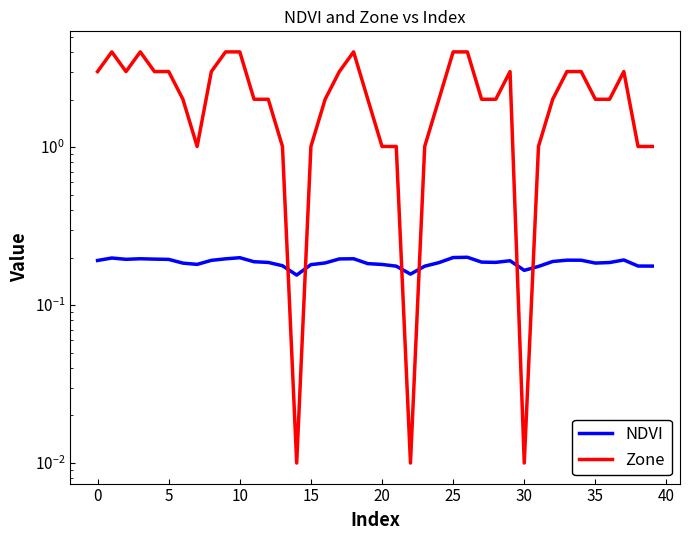

Is this an area chart (filled region under the line)?

No